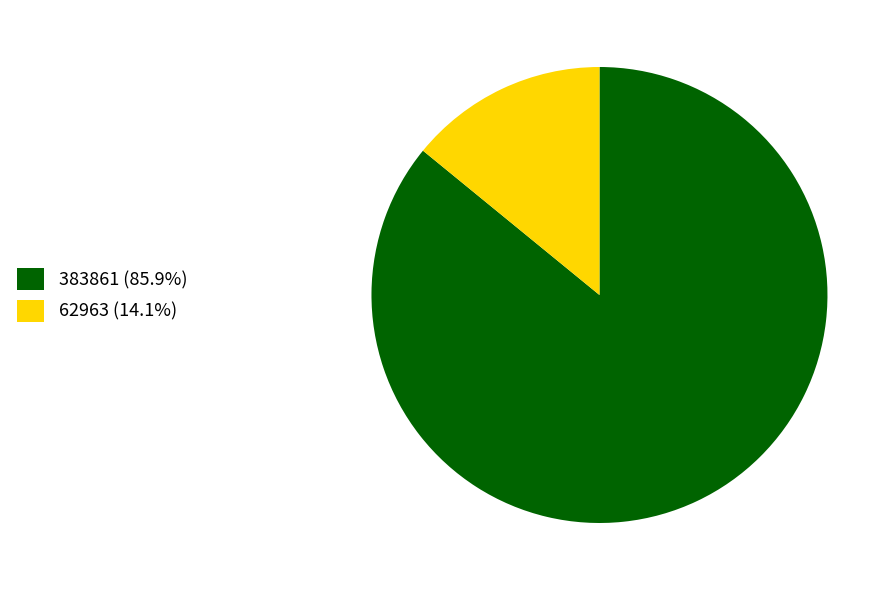

How many slices are in this pie chart?

2